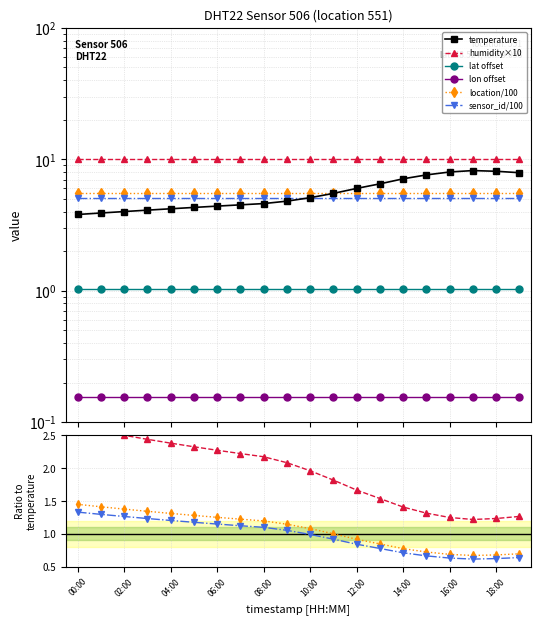

At which category is the sum across all series the highest?

17